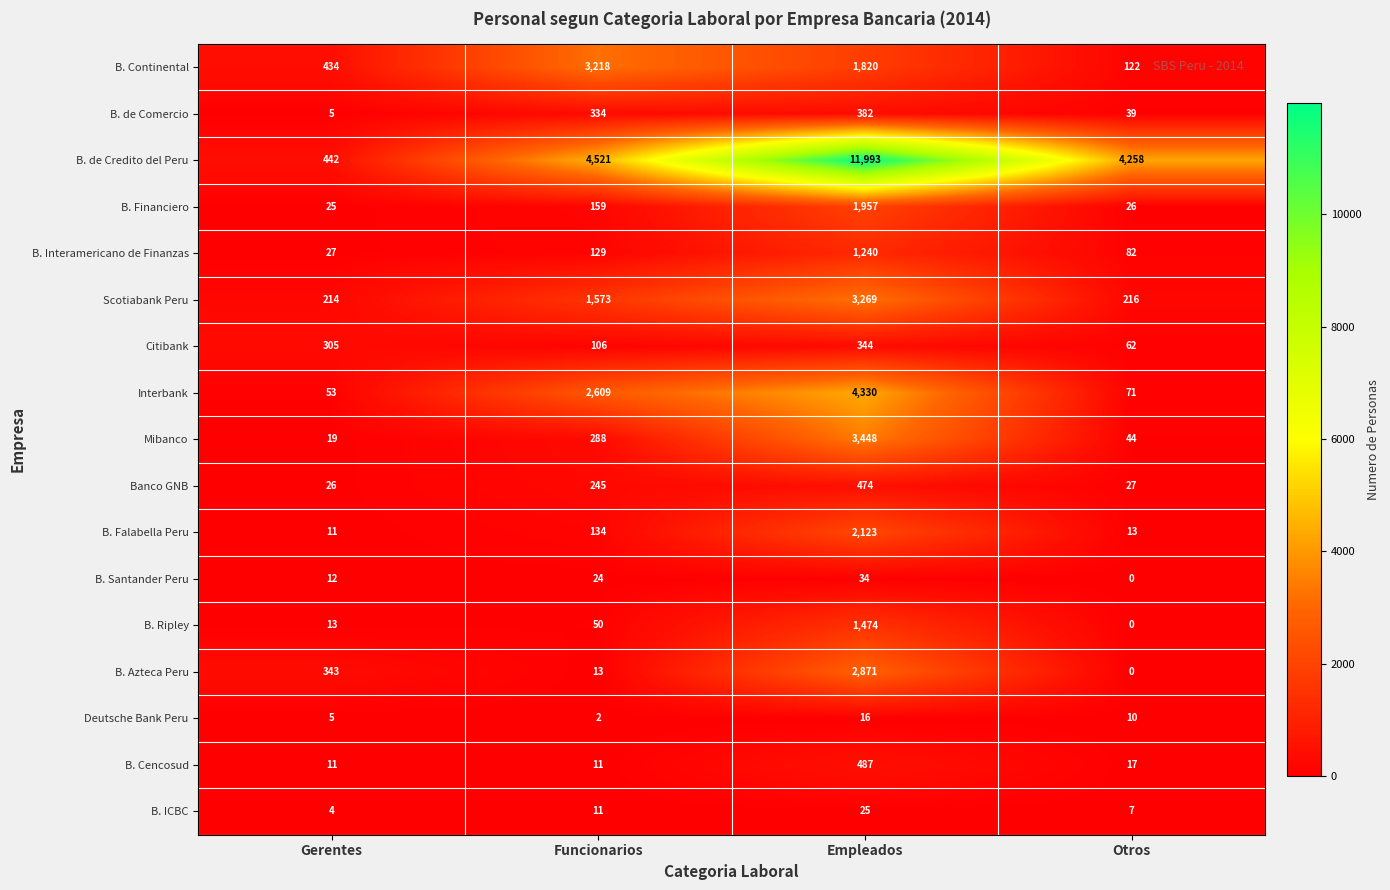

Which label corresponds to the smallest value in the chart?

Otros